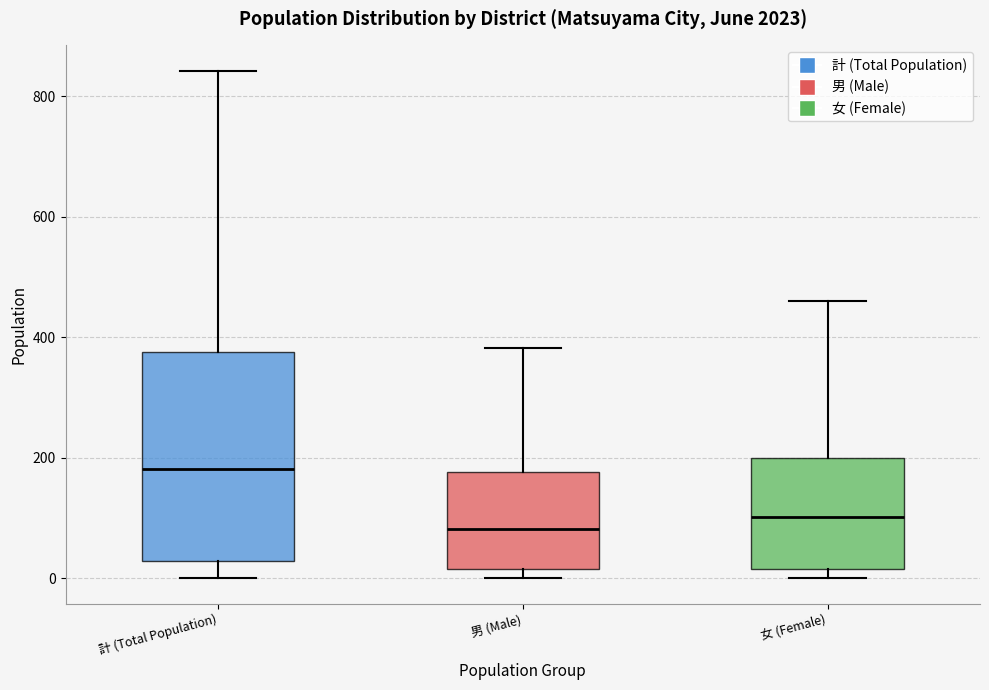

Where does the upper whisker of the box for 計 (Total Population) end on the y-axis? The values are not printed on the chart, so give them approximately, as read against the axis.

840